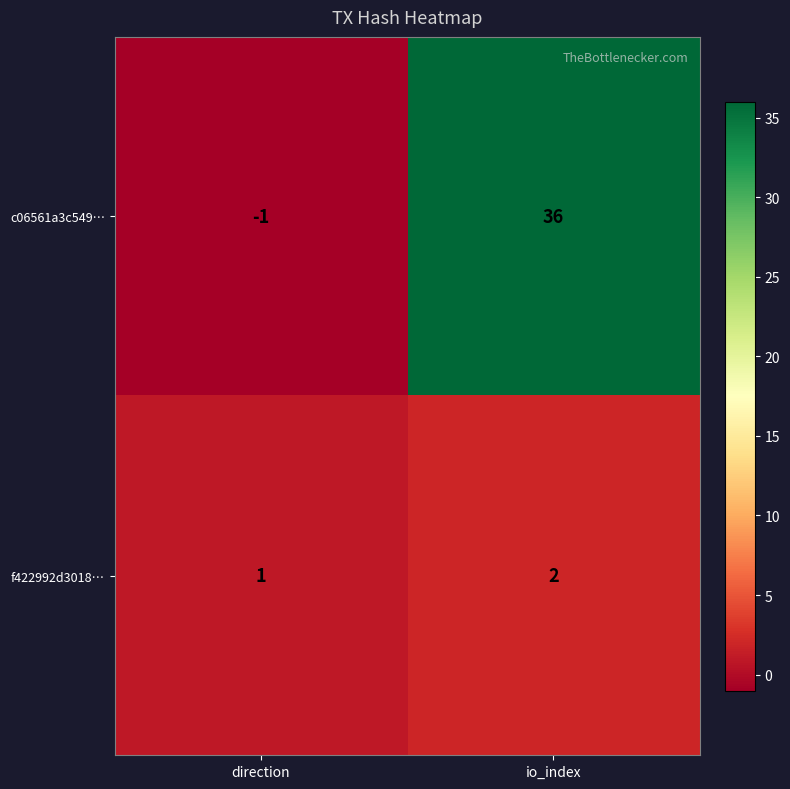

True or false: c06561a3c549… has a value of 10 at io_index.

False